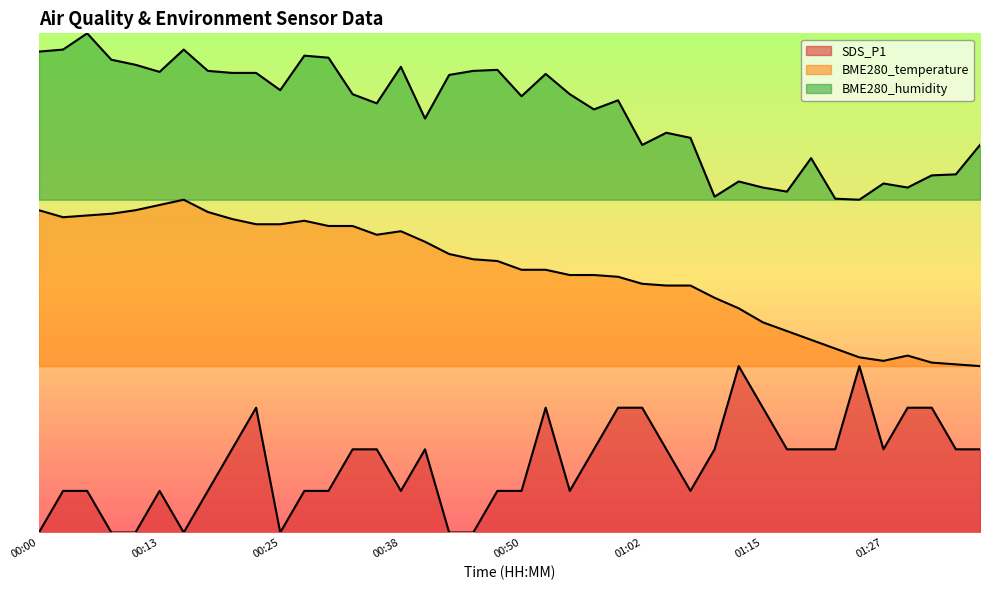

What is the value of the BME280_humidity point at the 8th from the left?

55.5